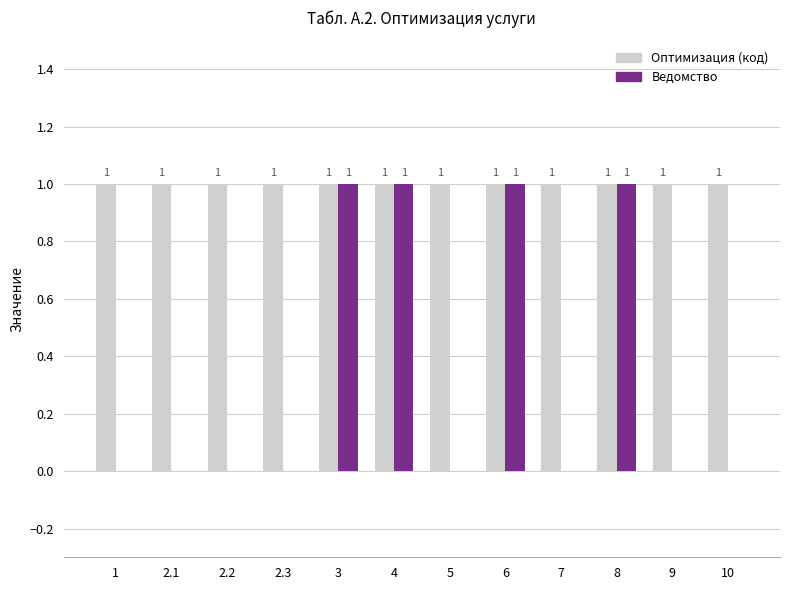

How many groups of bars are there?

12